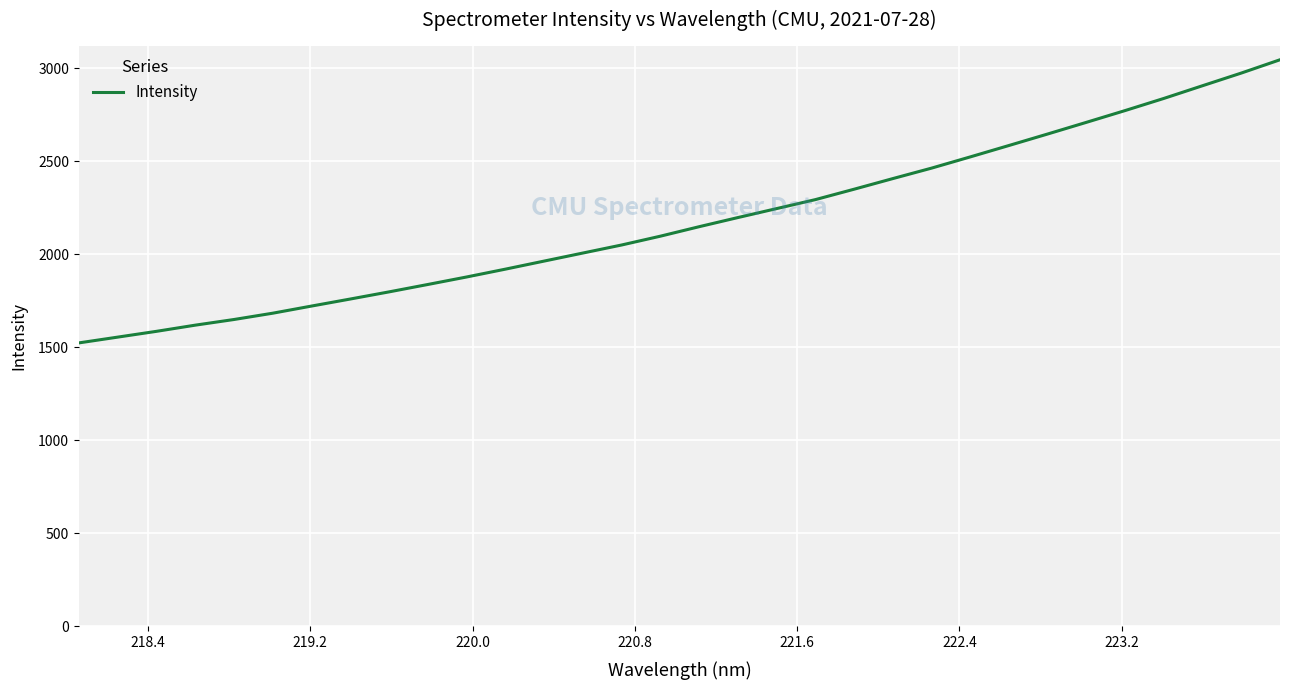

What is the difference between the maximum and minimum values?

1522.2